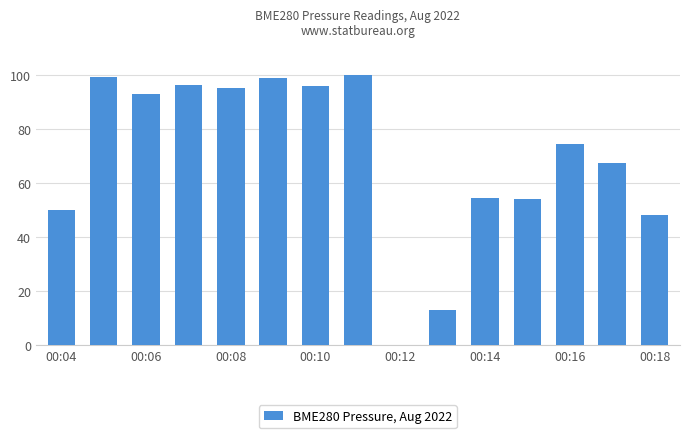

What is the greatest value displayed?

100.0